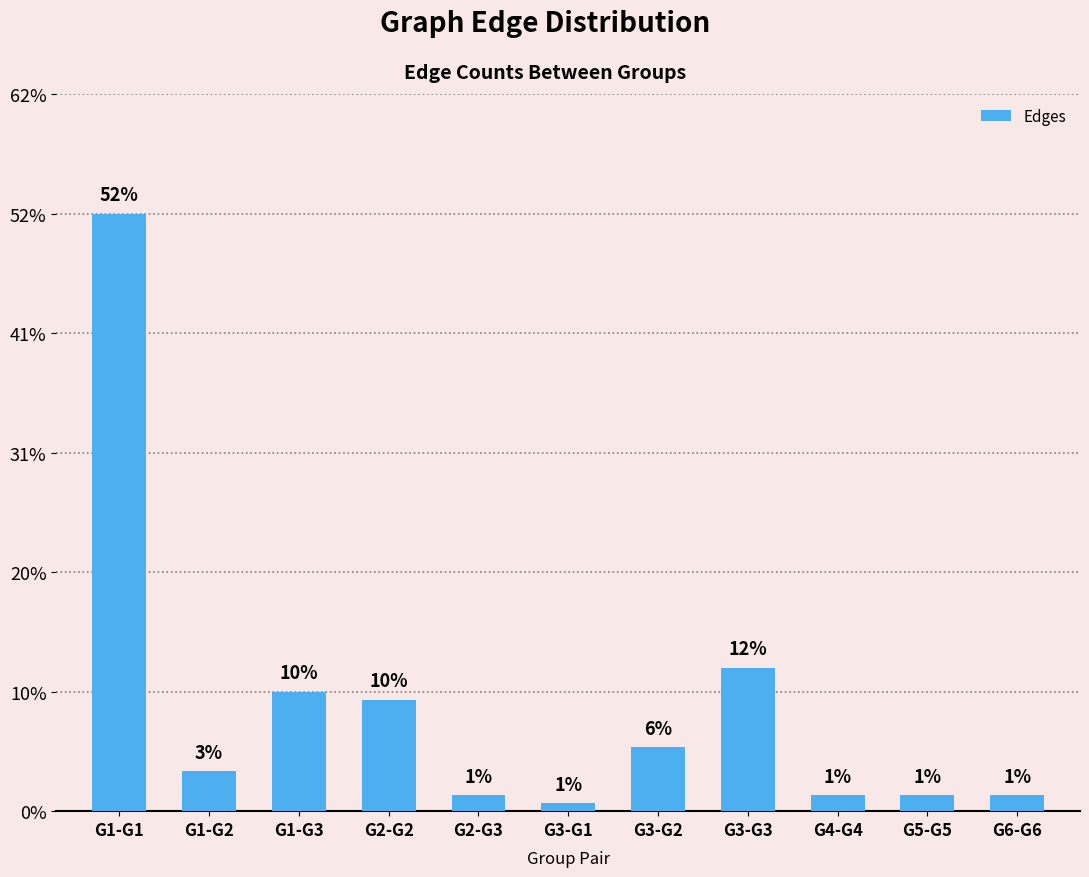

What position from the left is G6-G6?

11